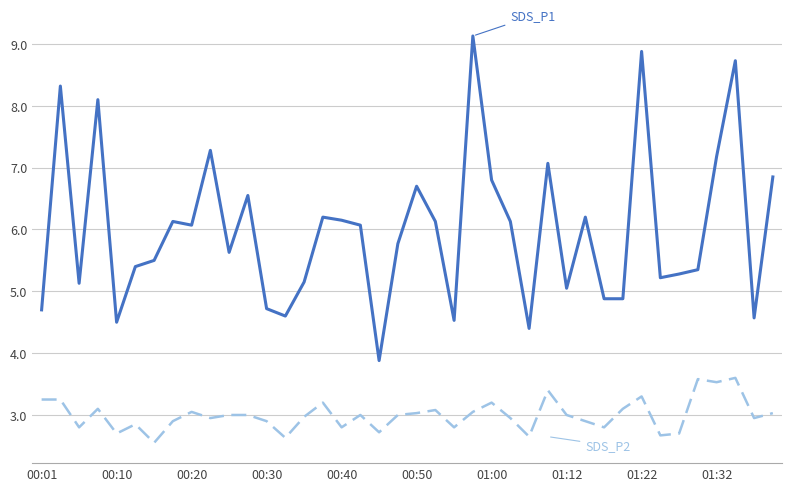

What is the greatest value displayed?

9.1